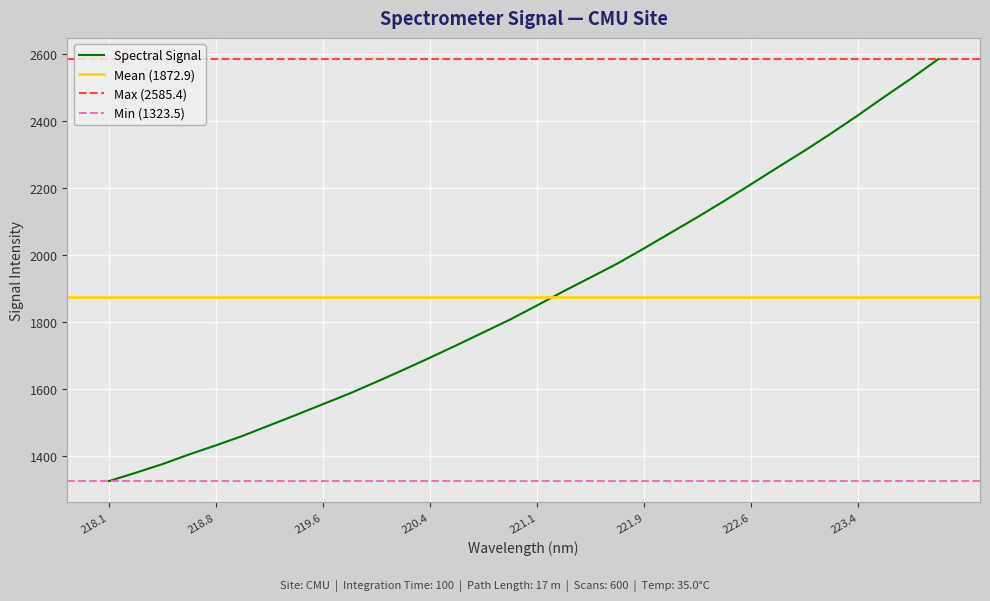

The Spectral Signal series shows 1340.6 at 222.6. True or false?

False